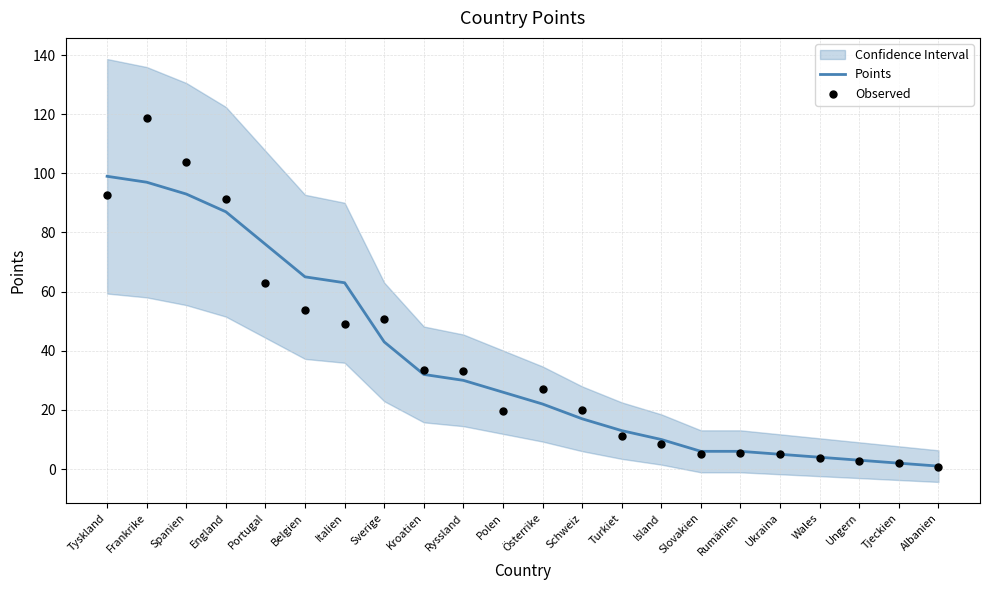

At how many categories does at least one series exceed 51?

7